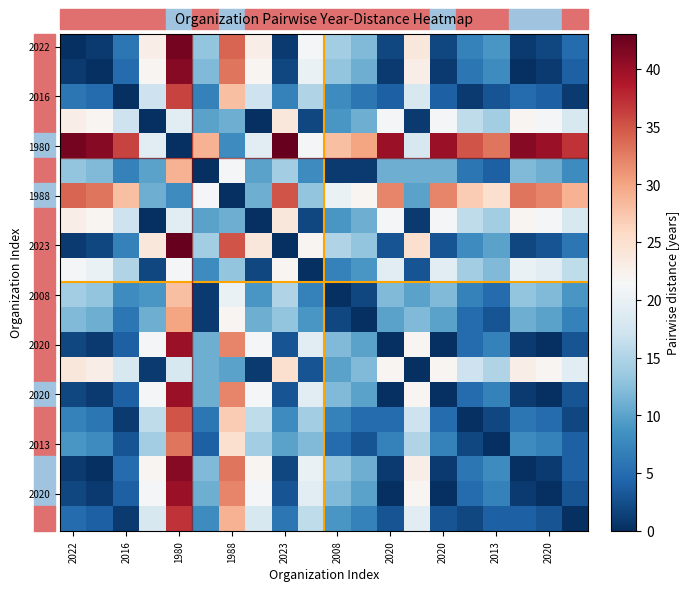

What is the greatest value displayed?

43